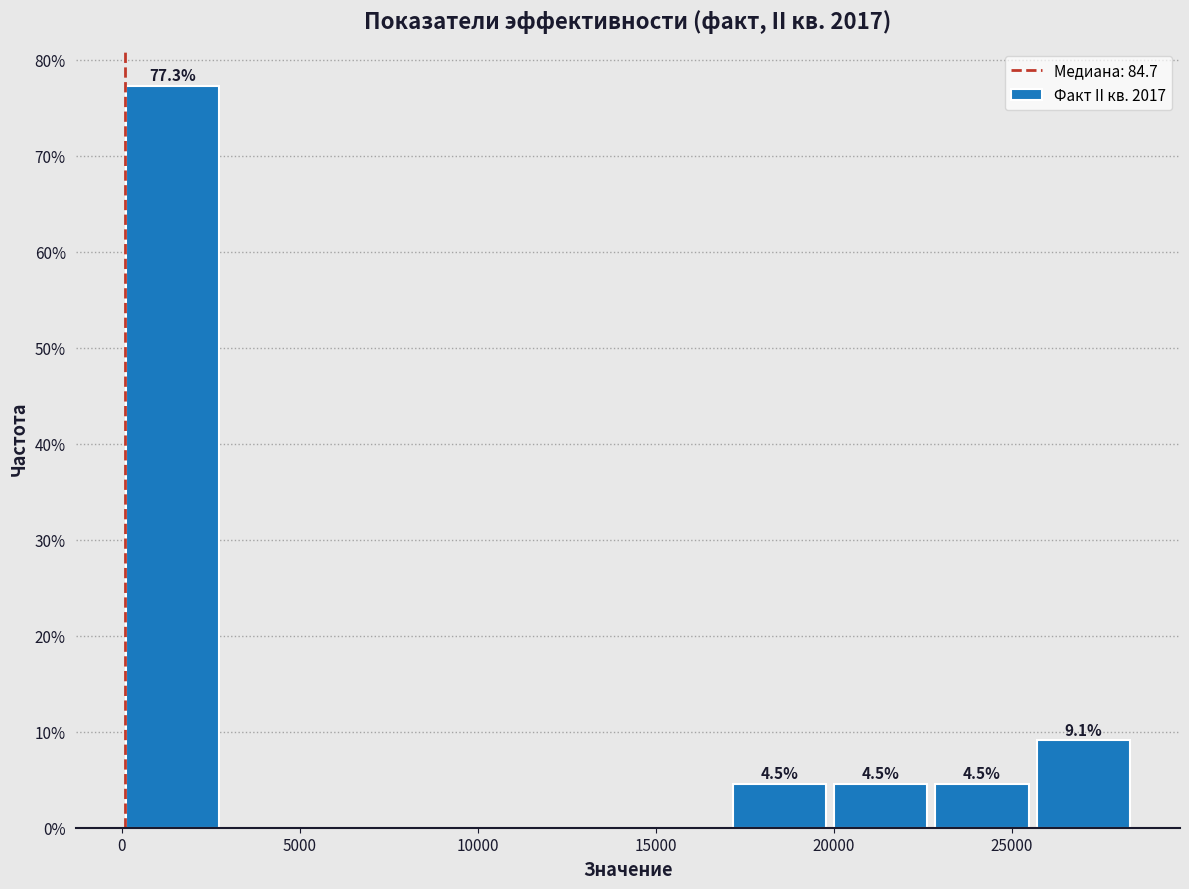

Which range on the x-axis has the tallest bar?

0 to 3000